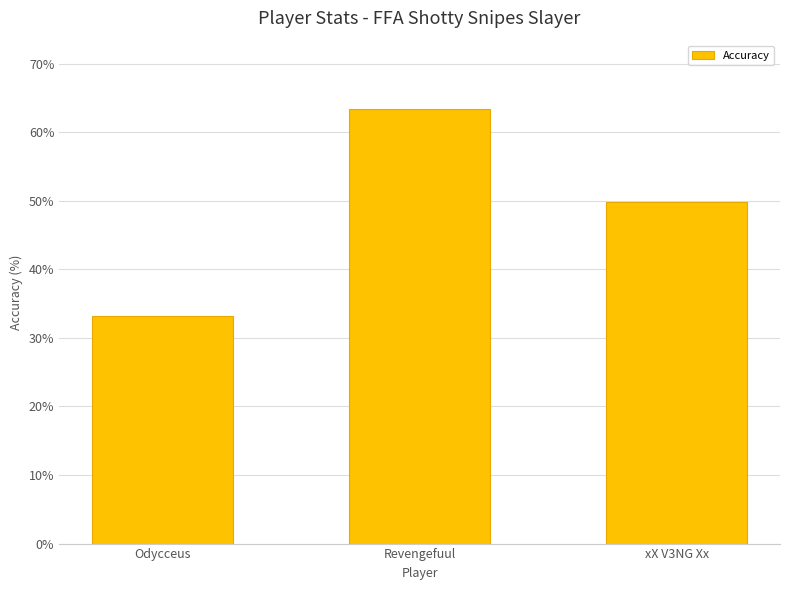

Rank the categories by value from lowest to highest.

Odycceus, xX V3NG Xx, Revengefuul